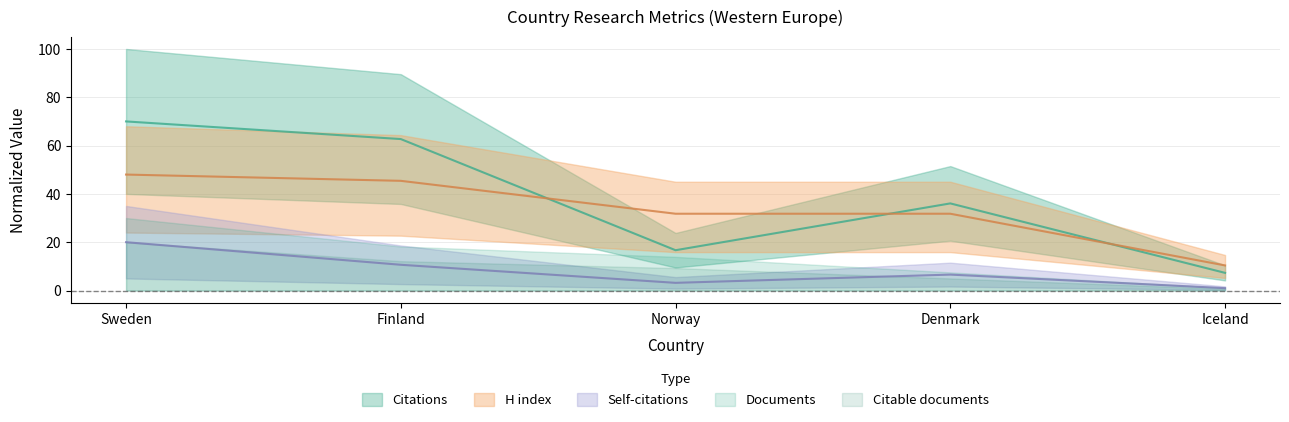

Where is Citations nearest to the value 38?

Denmark